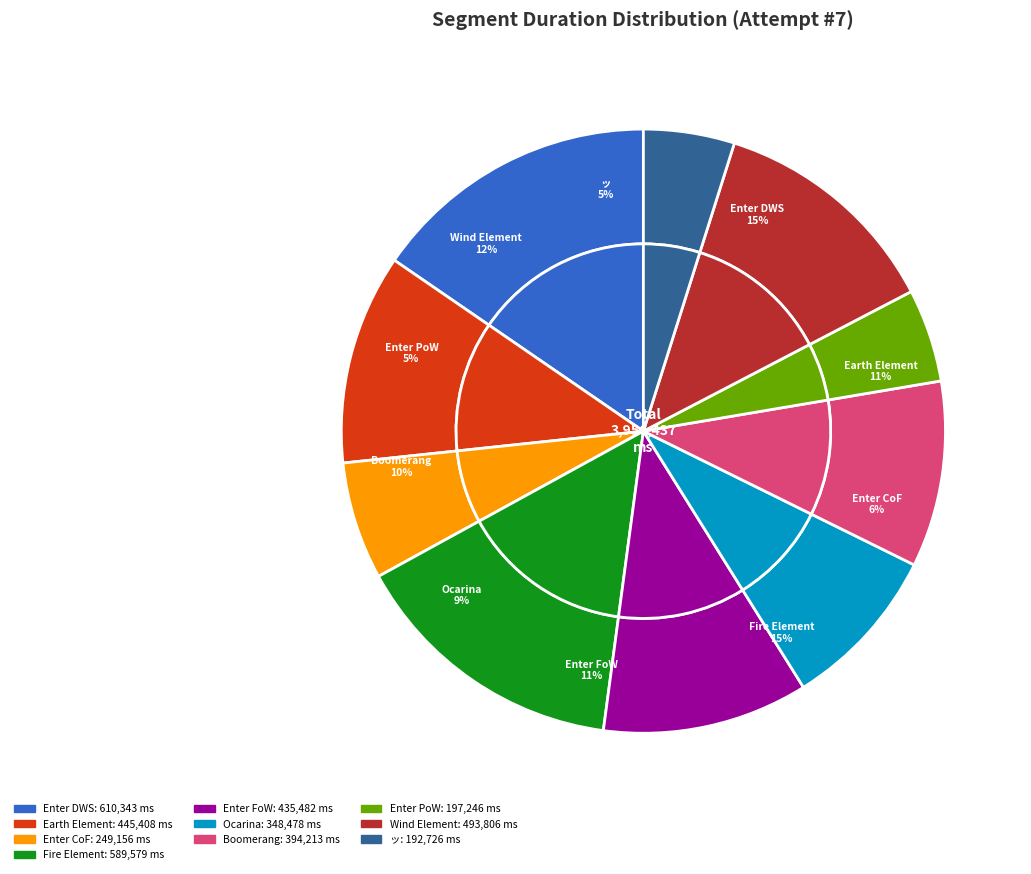

How many slices are in this pie chart?

10